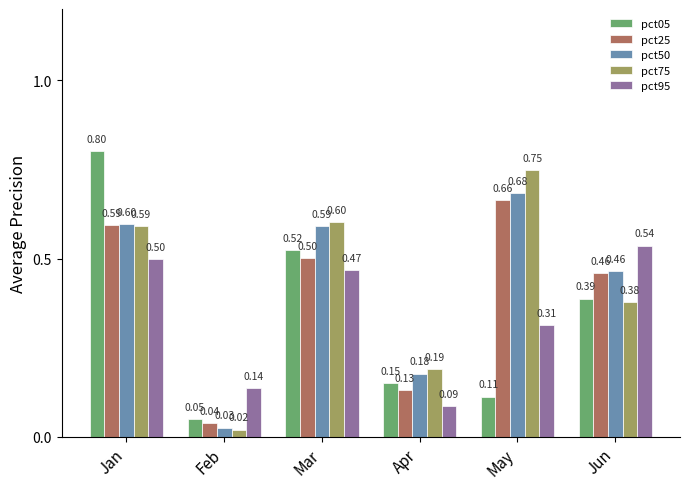

Which series has the largest total across all categories?

pct50